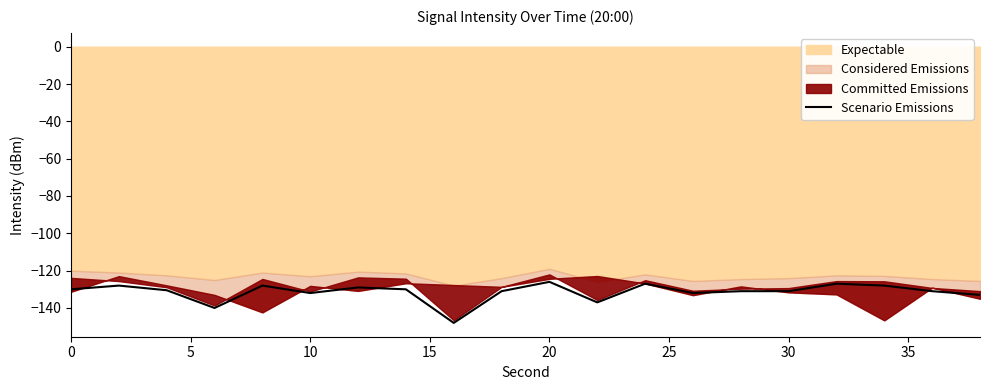

What is the smallest value displayed?

-148.0